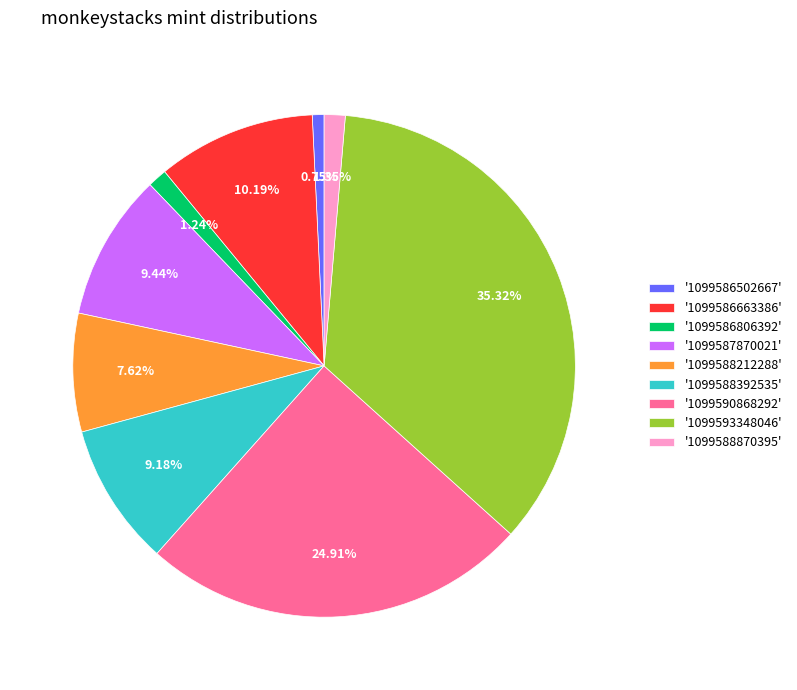

Count the number of slices in the pie.

9